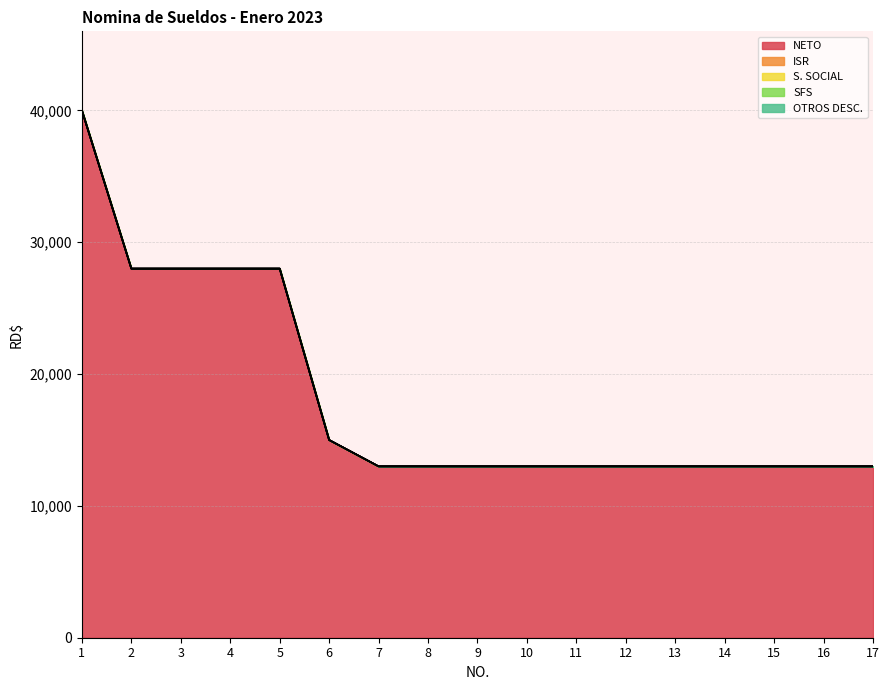

Does the chart have visible grid lines?

Yes